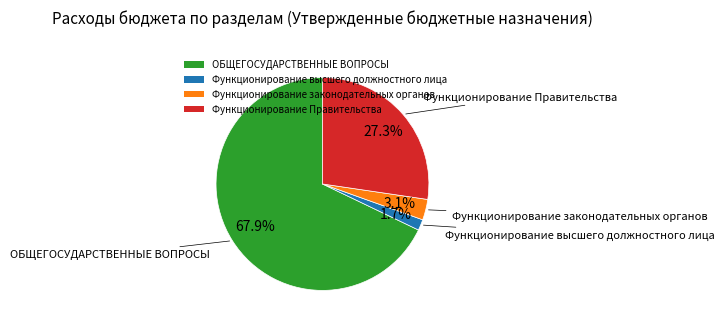

To the nearest percent, what percentage of the pie is Функционирование Правительства?

27%